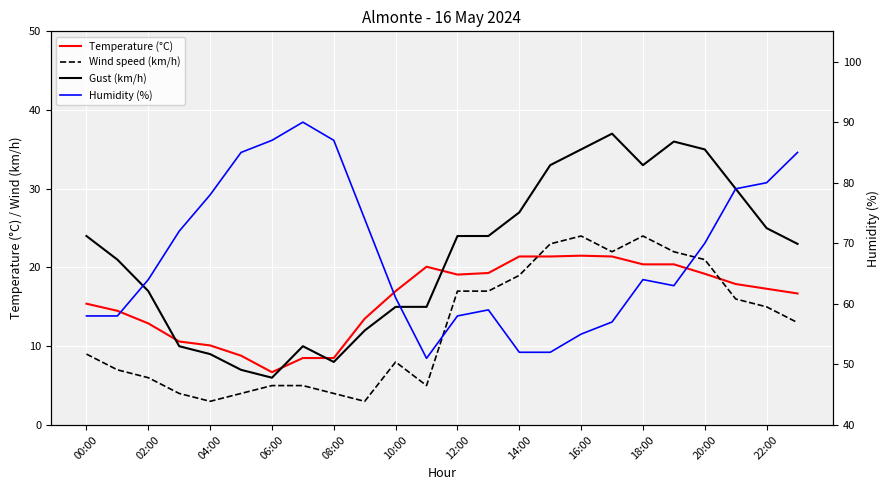

What position from the right is 22:00?

2